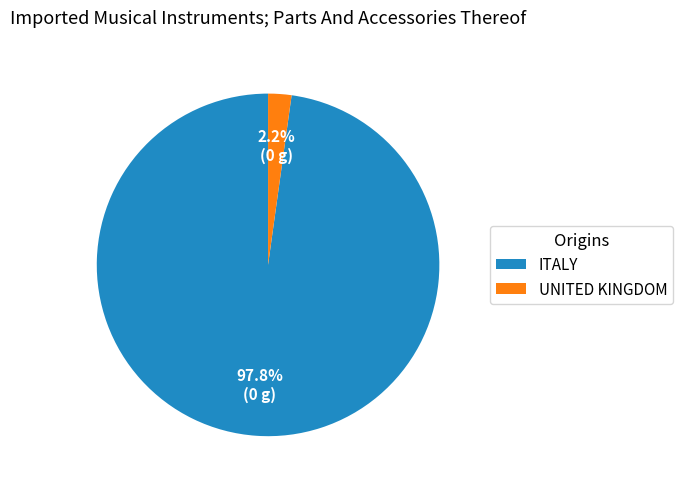

Count the number of slices in the pie.

2